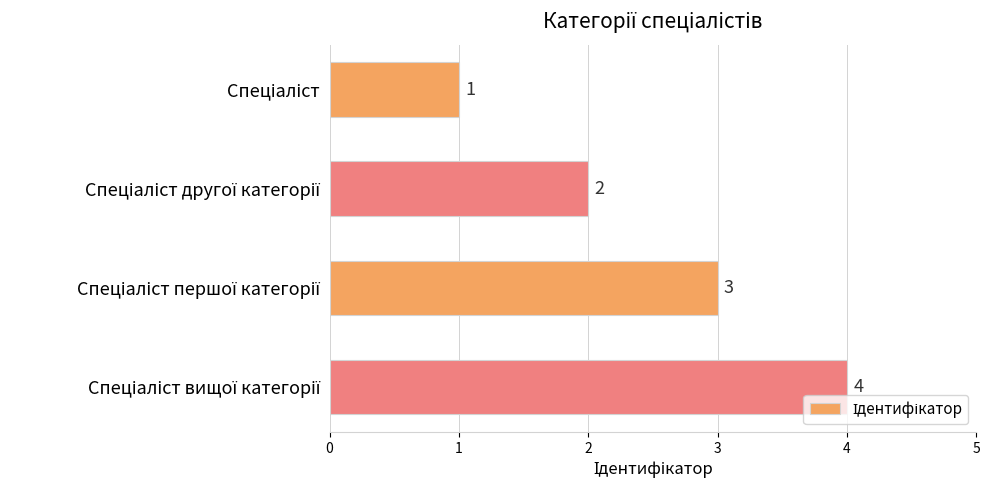

How many values are between 2 and 4?

3